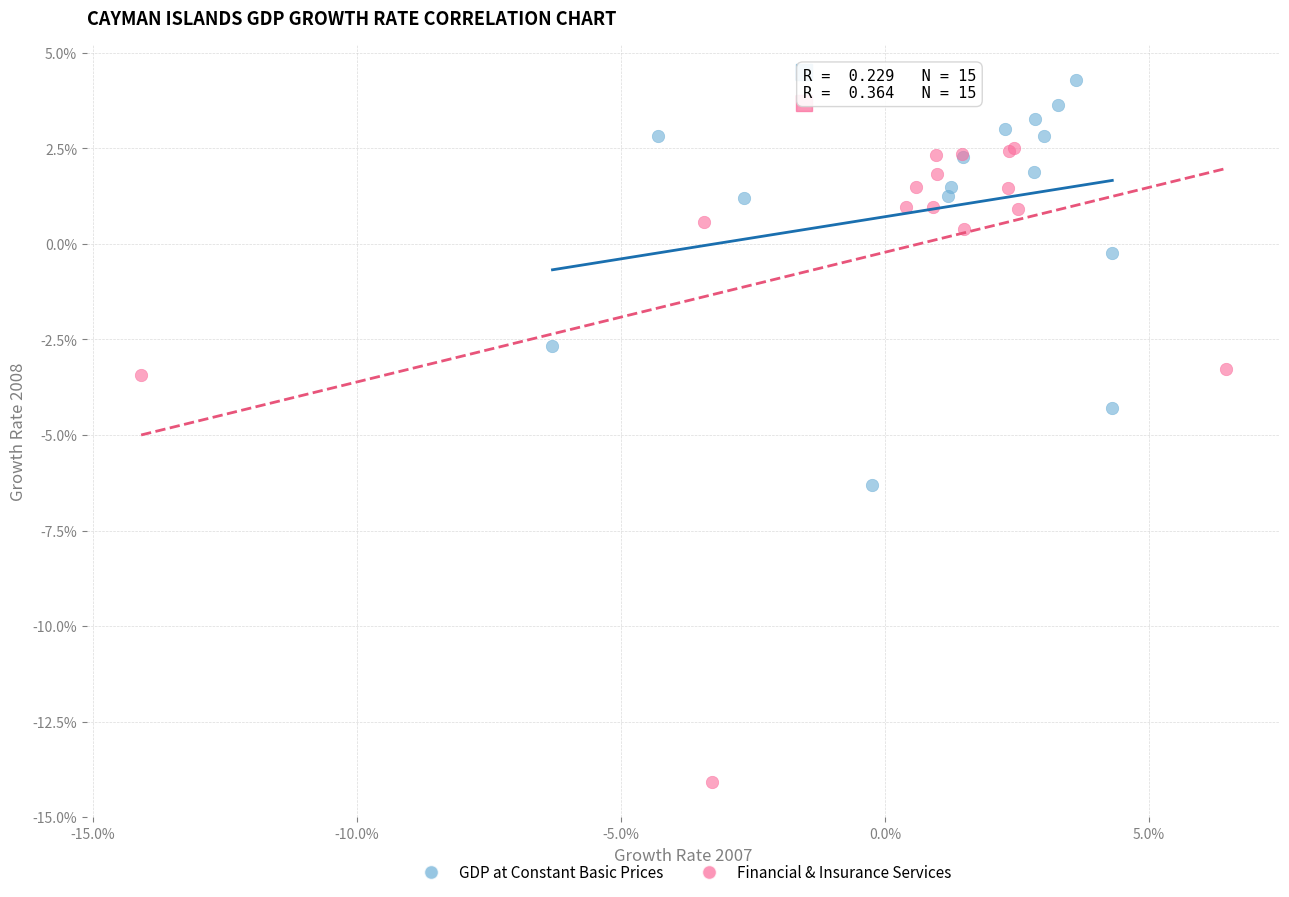

What are all the series names shown in the legend?

GDP at Constant Basic Prices, Financial & Insurance Services